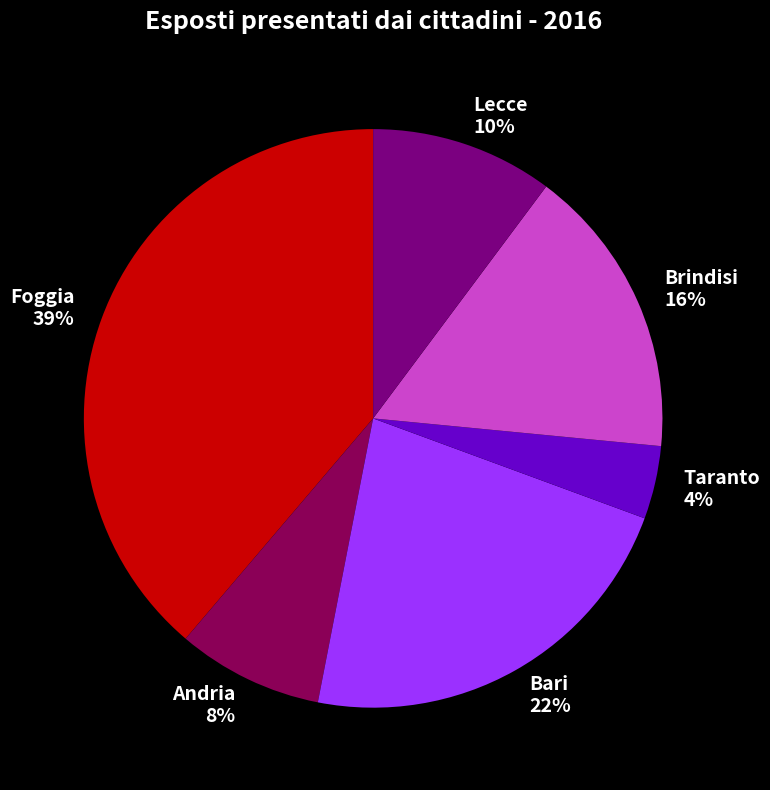

To the nearest percent, what portion does Andria represent?

8%